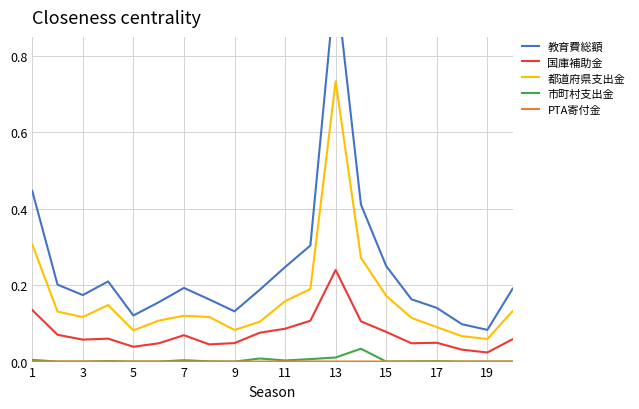

Rank the series by their maximum value, from highest to lowest.

教育費総額, 都道府県支出金, 国庫補助金, 市町村支出金, PTA寄付金